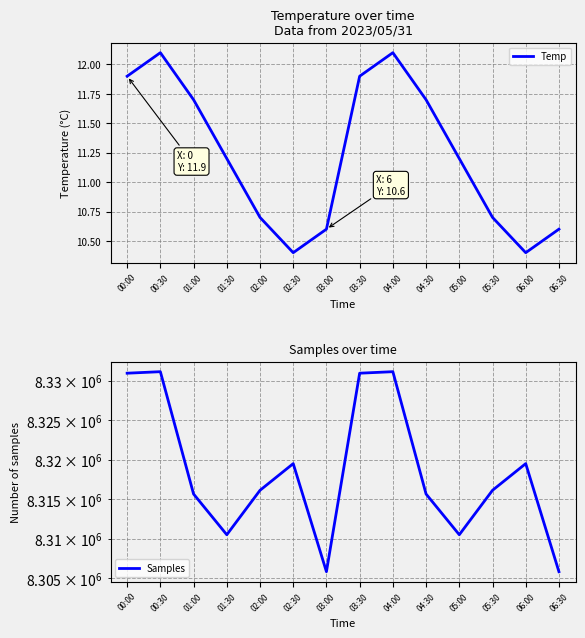

At how many categories does at least one series exceed 7162723?

14